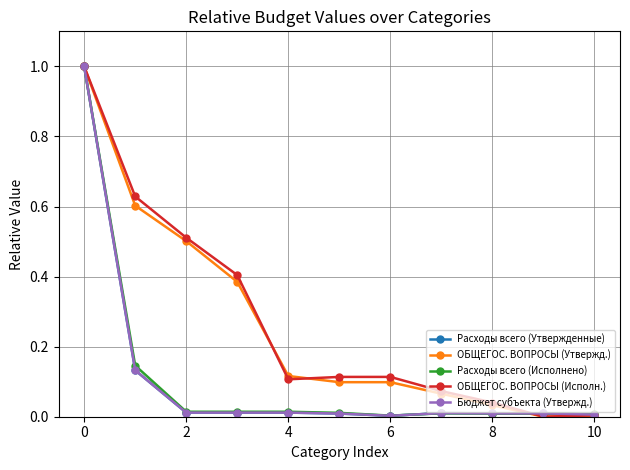

True or false: Расходы всего (Утвержденные) and ОБЩЕГОС. ВОПРОСЫ (Утвержд.) cross at least once.

True